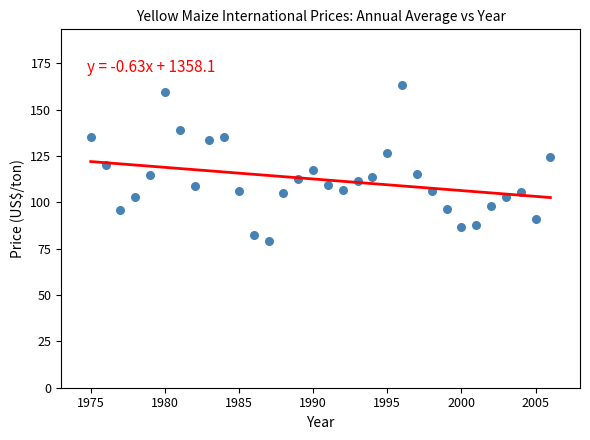

What is the range of X values (max minus min)?

31.0